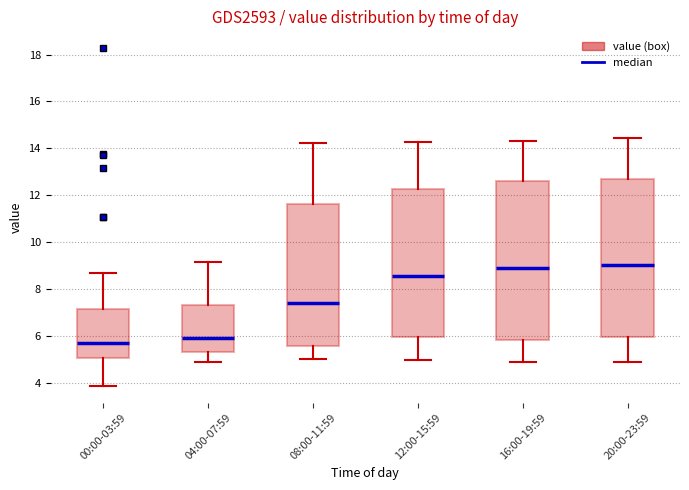

Where does the median line of the box for 08:00-11:59 sit on the y-axis? The values are not printed on the chart, so give them approximately, as read against the axis.

7.4